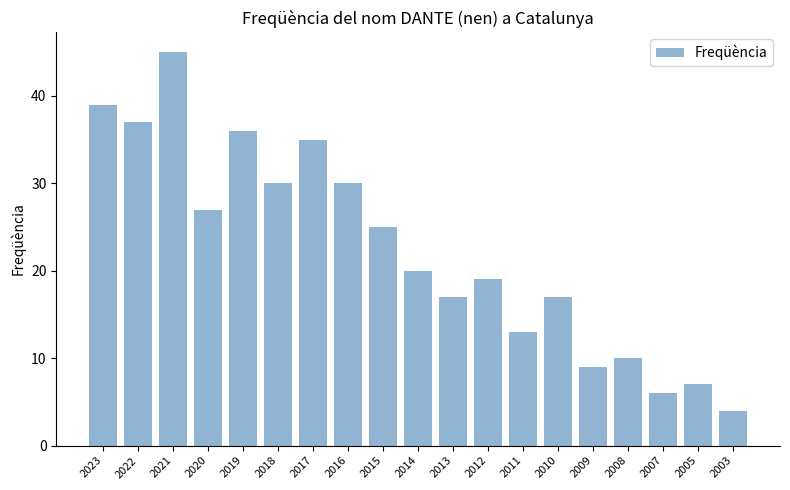

What is the greatest value displayed?

45